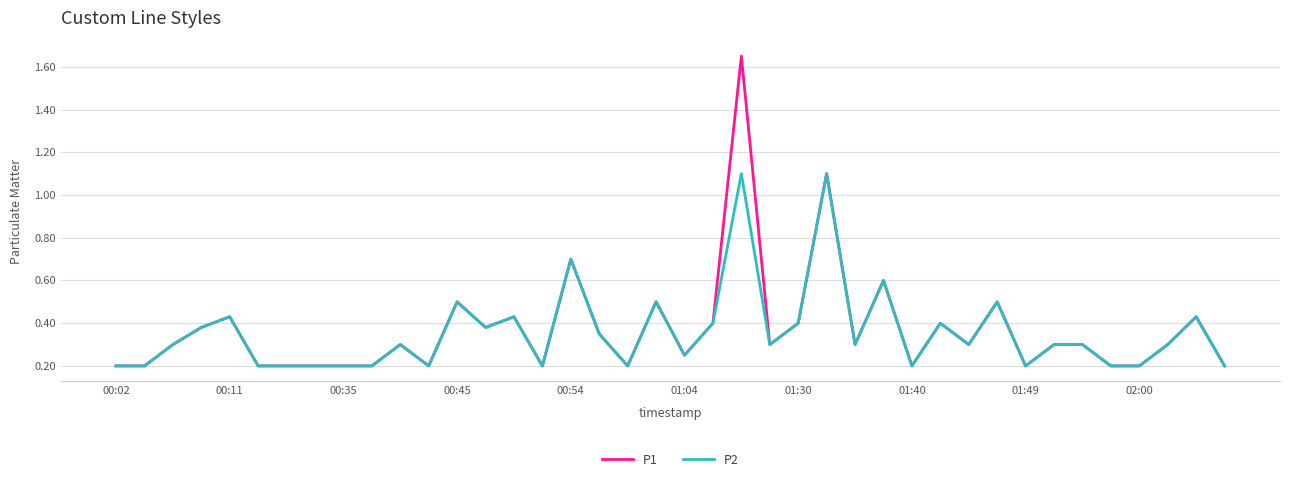

Which series has the largest range (max minus min)?

P1